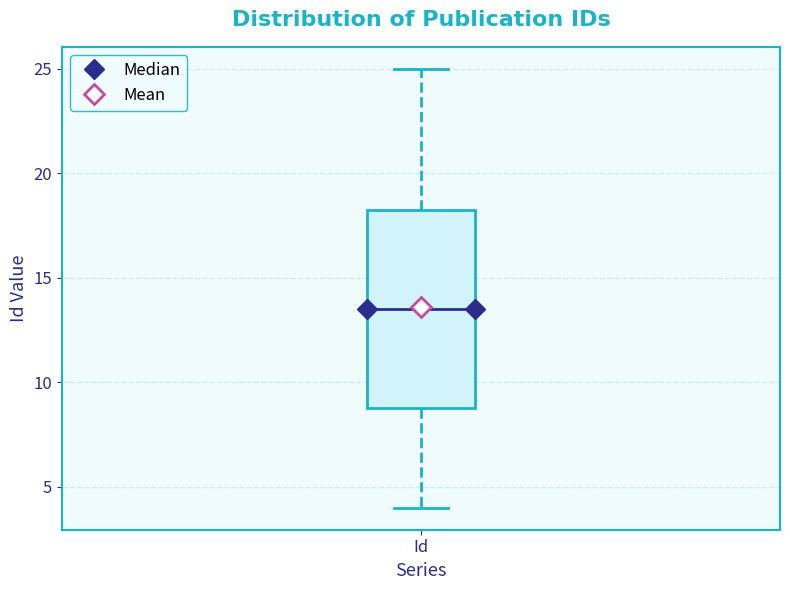

Transcribe this box plot: give where the median line is, the range the box spans, and where the two whiskers end, as read against the y-axis. The values are not printed on the chart, so give them approximately, as read against the axis.

median 13.5, box 9.0 to 18.5, whiskers 4.0 to 25.0